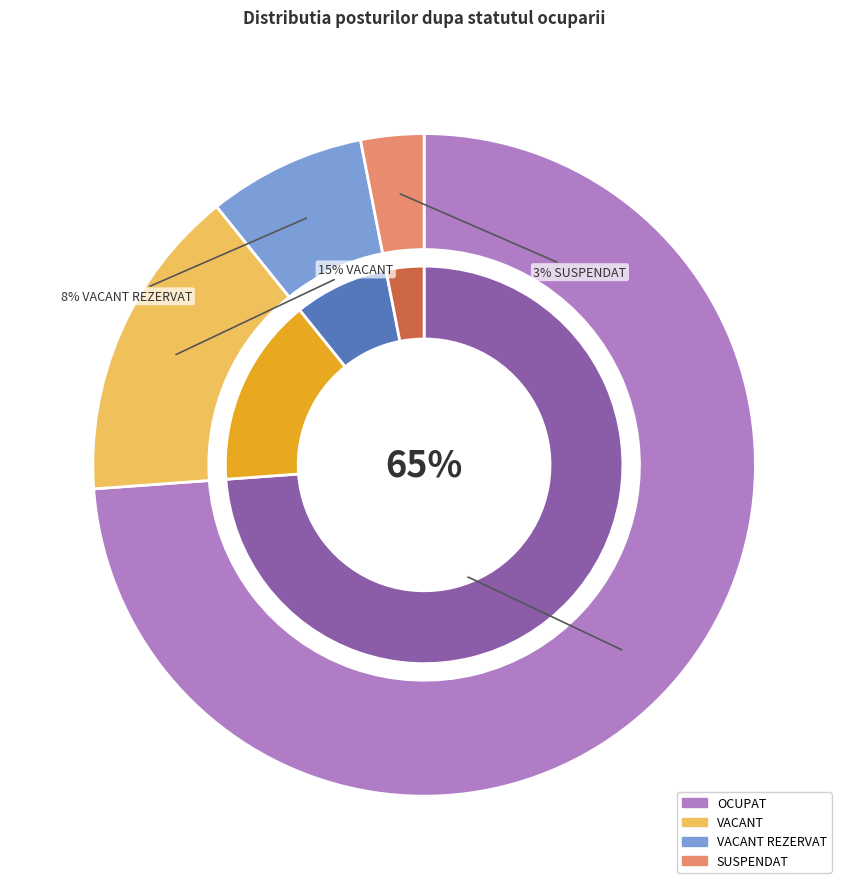

Which has a higher value, VACANT REZERVAT or OCUPAT?

OCUPAT